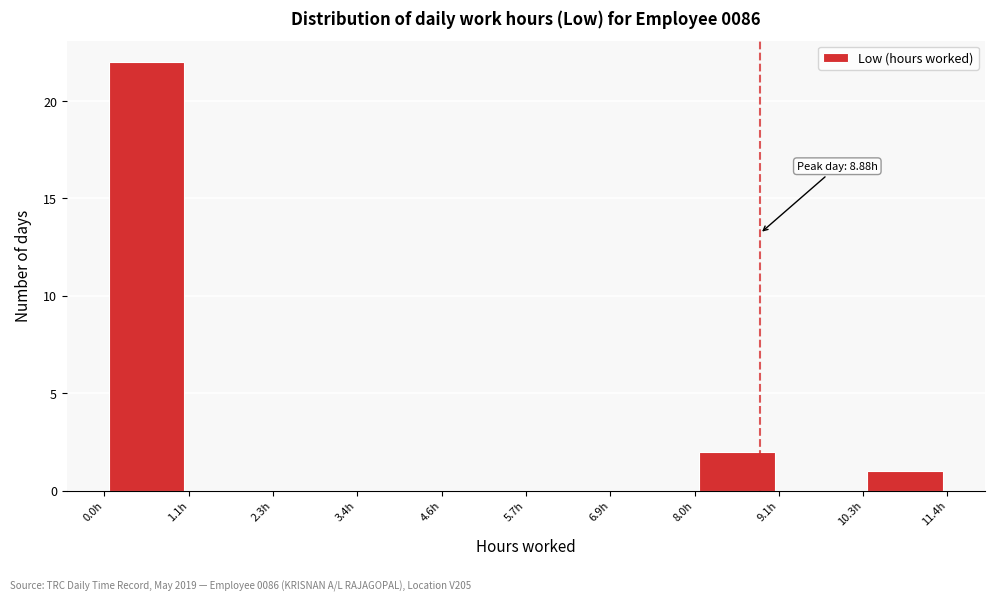

Over which range of the x-axis is the bar tallest?

0.0 to 1.2